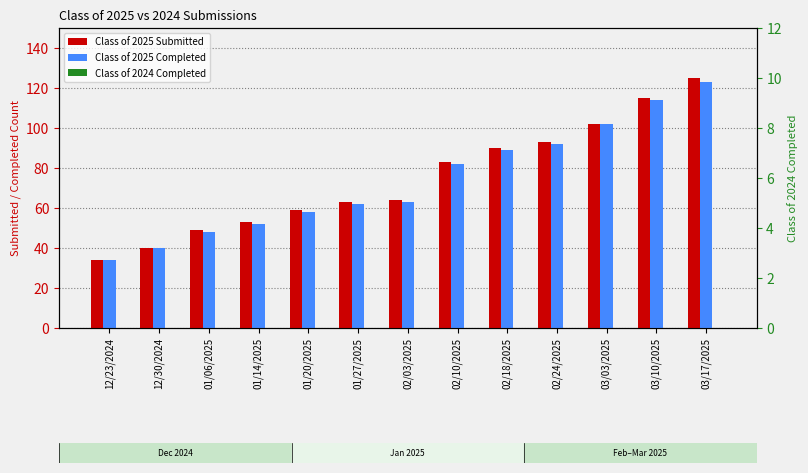

Rank the categories by Class of 2025 Submitted value from highest to lowest.

03/17/2025, 03/10/2025, 03/03/2025, 02/24/2025, 02/18/2025, 02/10/2025, 02/03/2025, 01/27/2025, 01/20/2025, 01/14/2025, 01/06/2025, 12/30/2024, 12/23/2024